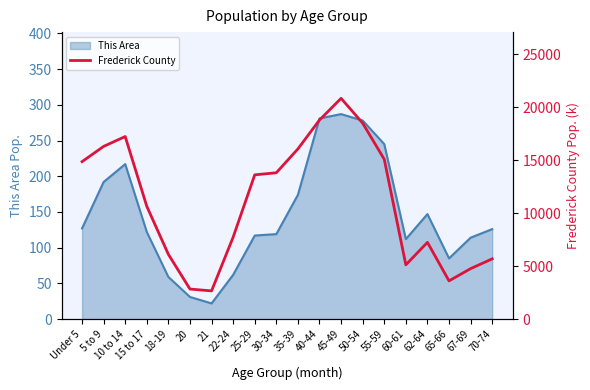

What is the lowest value of the This Area series?

22